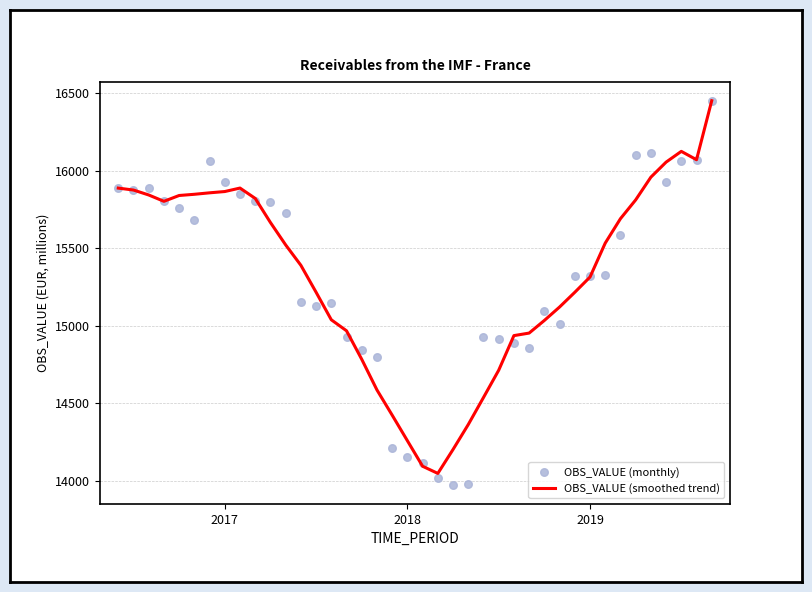

Is the value of OBS_VALUE (monthly) at 6 greater than the value of OBS_VALUE (smoothed trend) at 15?

Yes